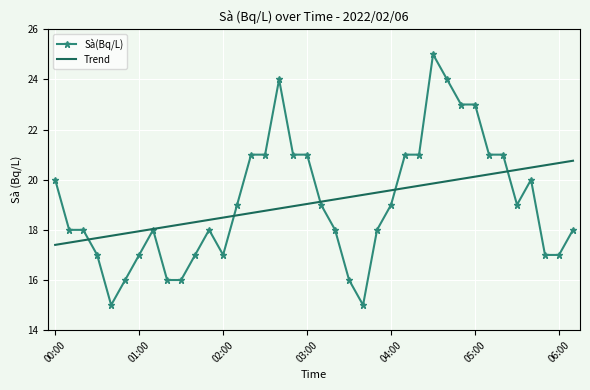

What is the average value of the Trend series?

19.1